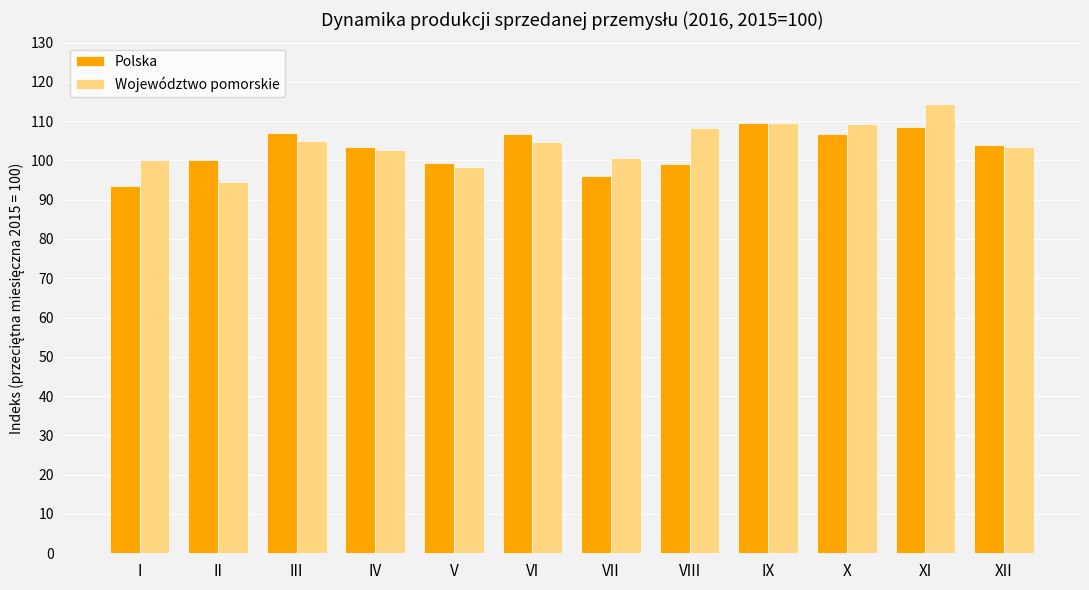

What is the value of the Polska bar at the 8th from the left?

99.2